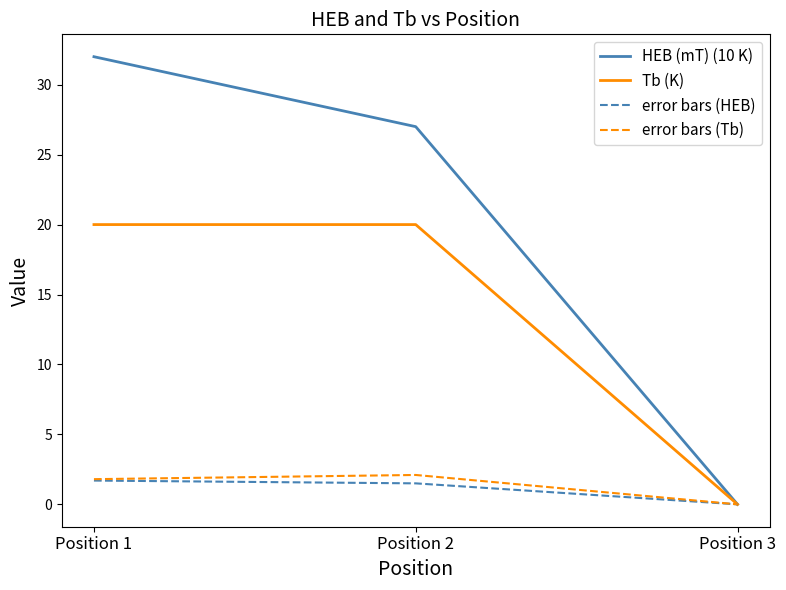

What is the highest value of the error bars (HEB) series?

1.7